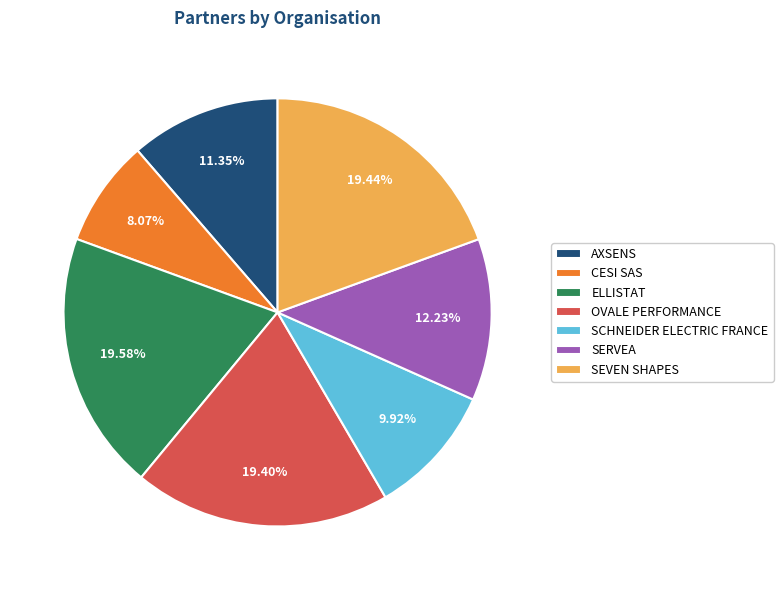

The CESI SAS slice represents 8% of the pie. True or false?

True